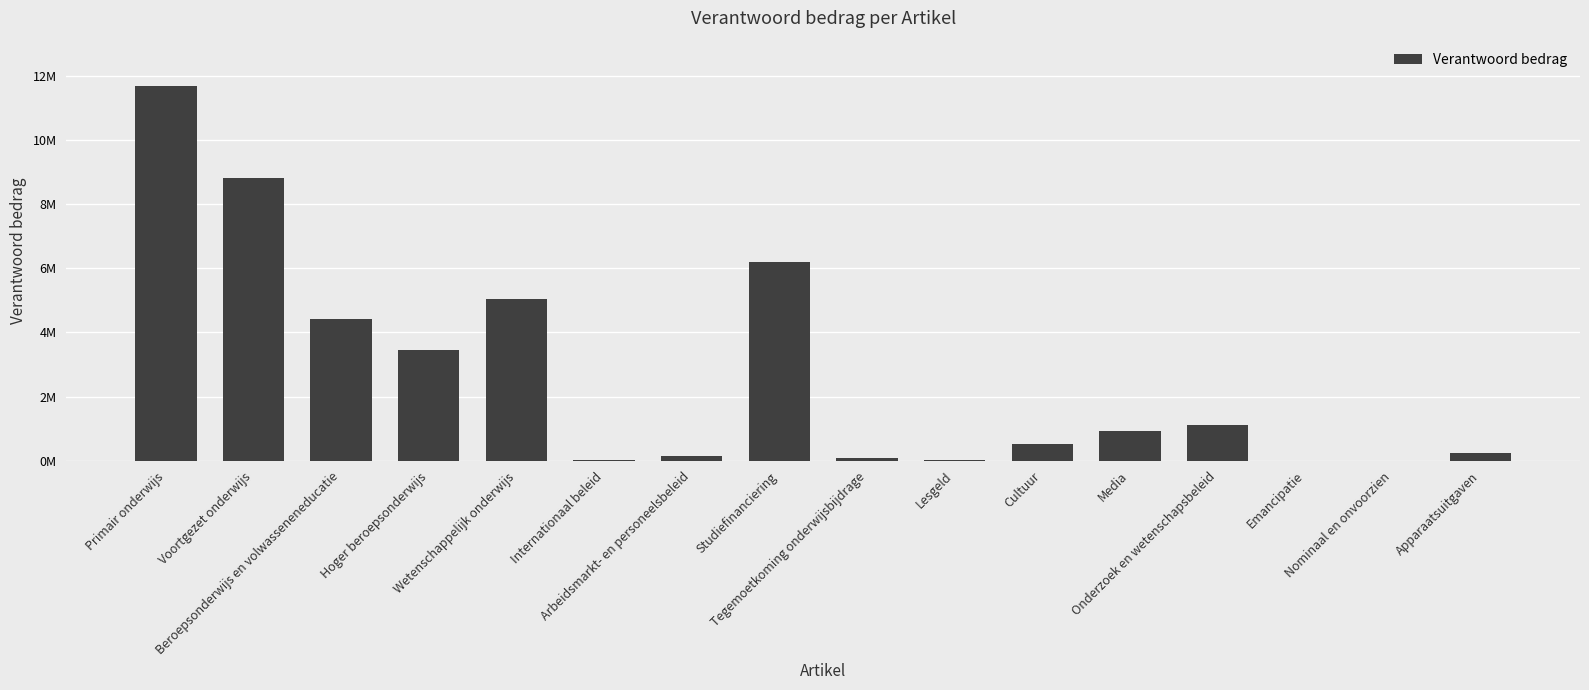

What is the sum of the values at Apparaatsuitgaven and Beroepsonderwijs en volwasseneneducatie?

4674458